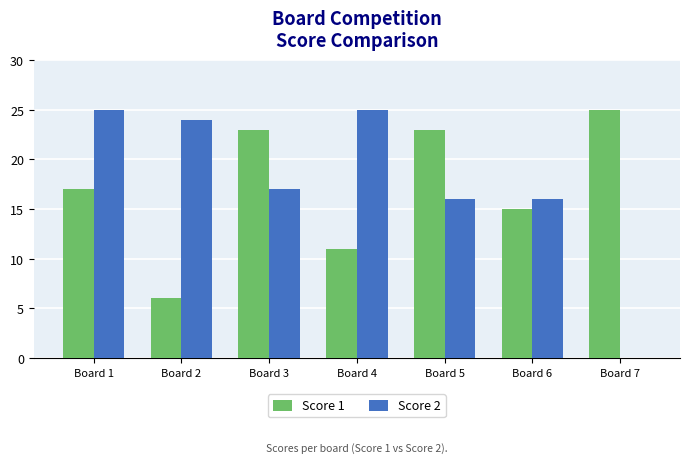

Which series changed the most between Board 2 and Board 5?

Score 1